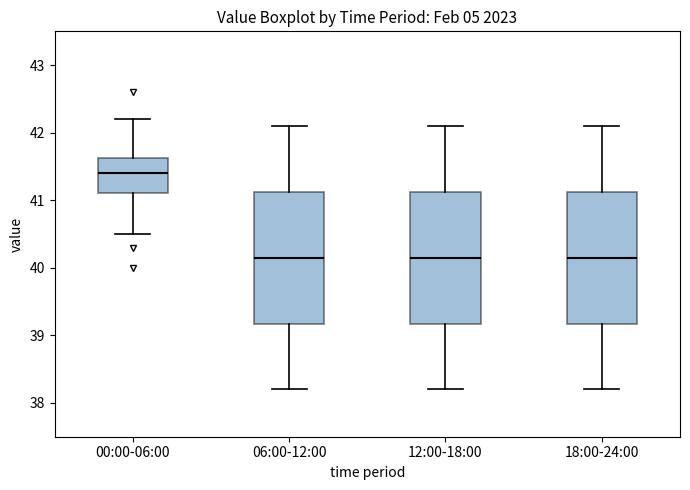

Reading left to right, read every box against the y-axis: the position of its median line, the range the box covers, and the ends of its whiskers. The values are not printed on the chart, so give them approximately, as read against the axis.

00:00-06:00: median 41.4, box 41.1 to 41.6, whiskers 40.5 to 42.2
06:00-12:00: median 40.2, box 39.2 to 41.1, whiskers 38.2 to 42.1
12:00-18:00: median 40.2, box 39.2 to 41.1, whiskers 38.2 to 42.1
18:00-24:00: median 40.2, box 39.2 to 41.1, whiskers 38.2 to 42.1